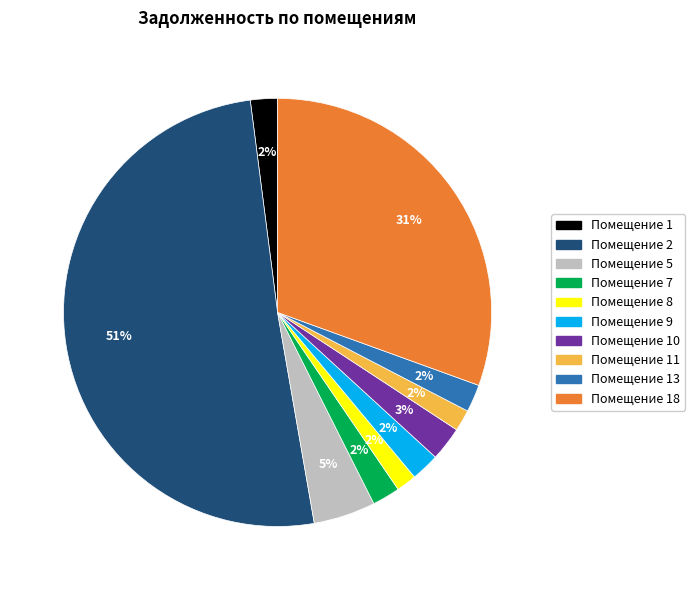

To the nearest percent, what is the average slice percentage?

10%